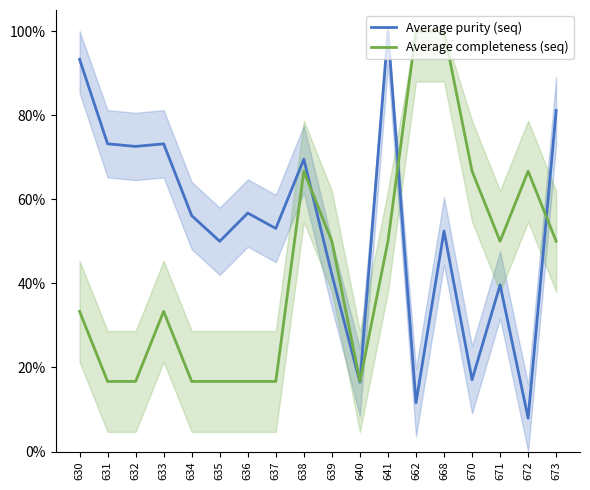

How many data points in Average purity (seq) are less than 56?

9